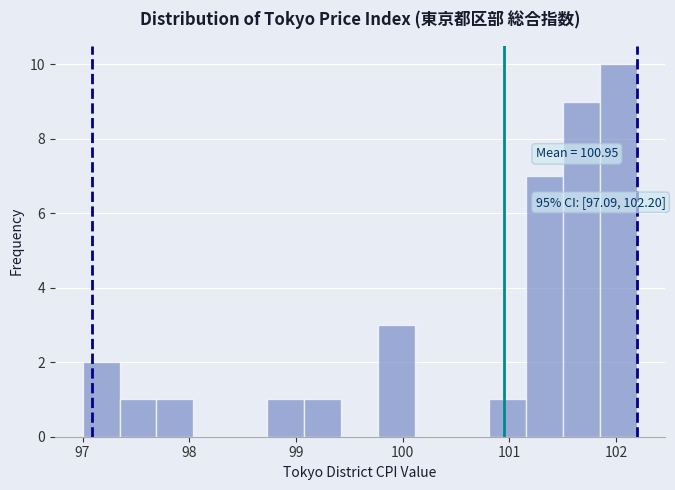

Around what value on the x-axis is the tallest bar? Give the approximate position of its centre, as read against the axis.

102.0